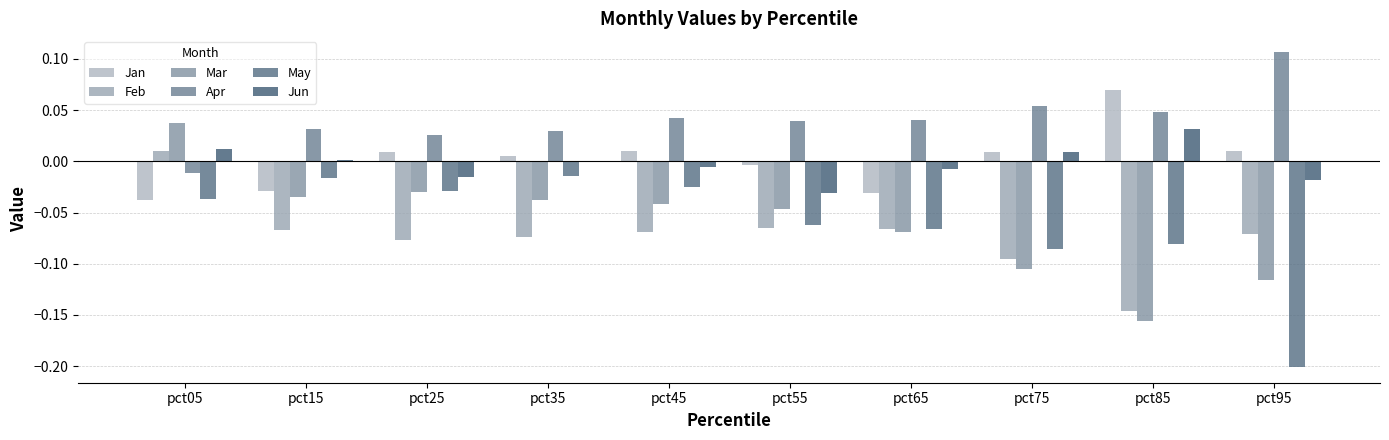

Are the bars grouped side by side (vs. stacked)?

Yes